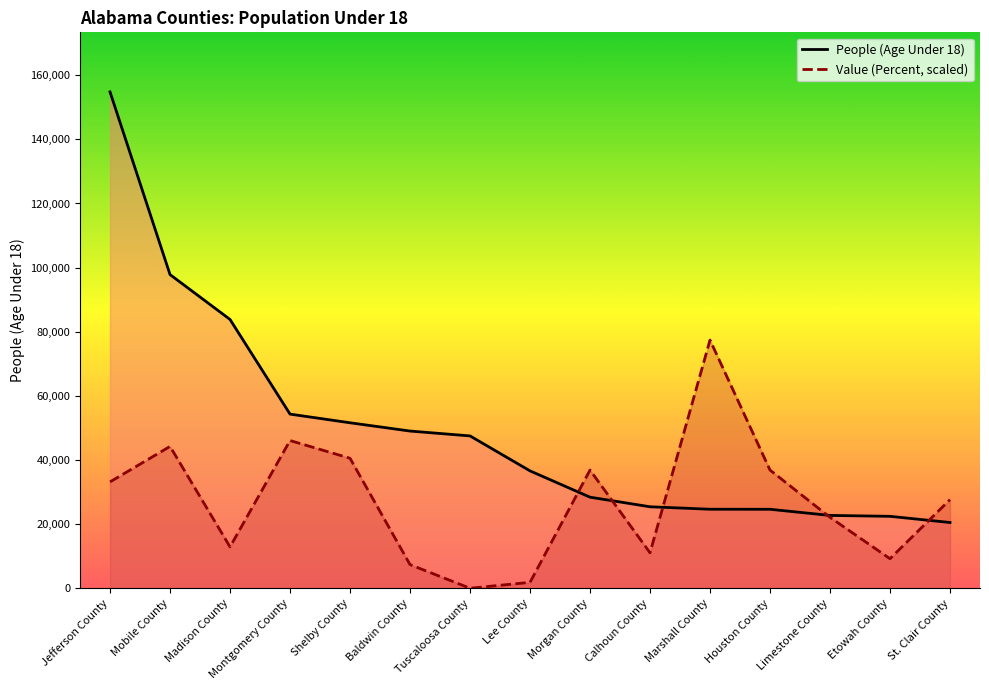

Which series changed the most between Etowah County and St. Clair County?

Value (Percent, scaled)